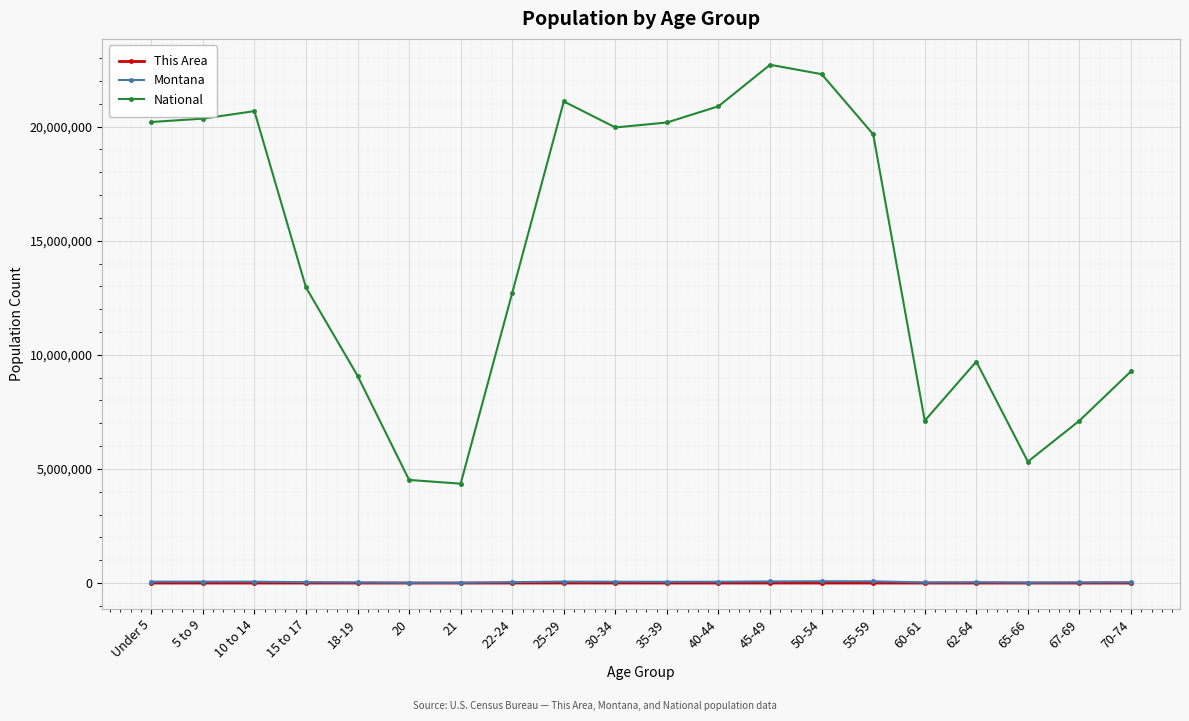

True or false: National and Montana intersect in this chart.

False